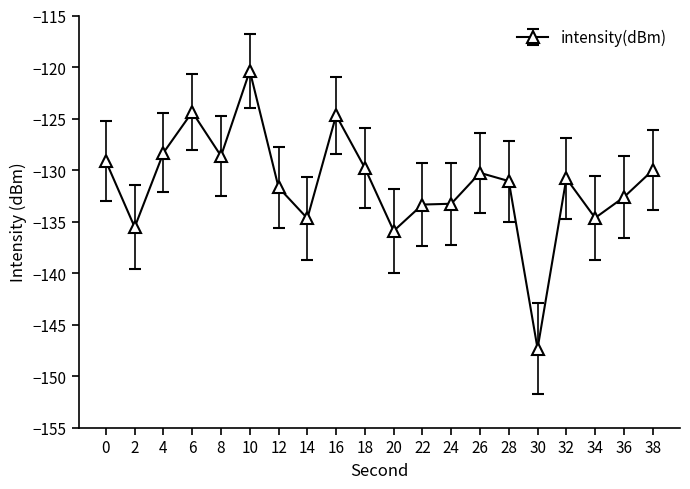

What is the change in value from 18 to 34?

-4.8